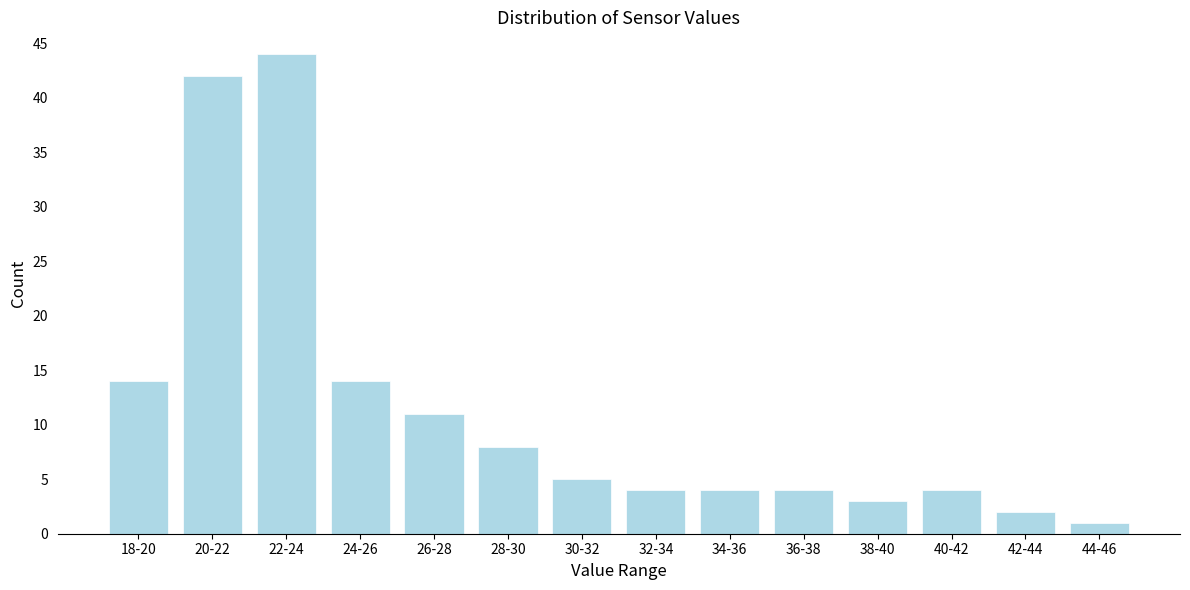

Reading left to right, list all the values displayed in this chart.

18-20=14	20-22=42	22-24=44	24-26=14	26-28=11	28-30=8	30-32=5	32-34=4	34-36=4	36-38=4	38-40=3	40-42=4	42-44=2	44-46=1